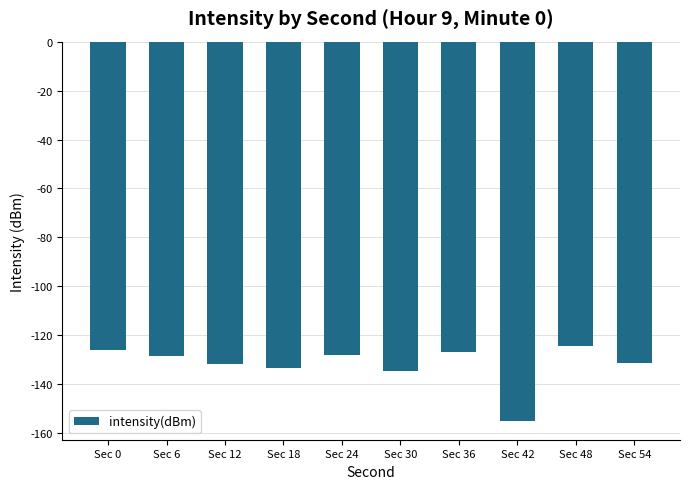

Which category has the lowest value across all series?

Sec 42